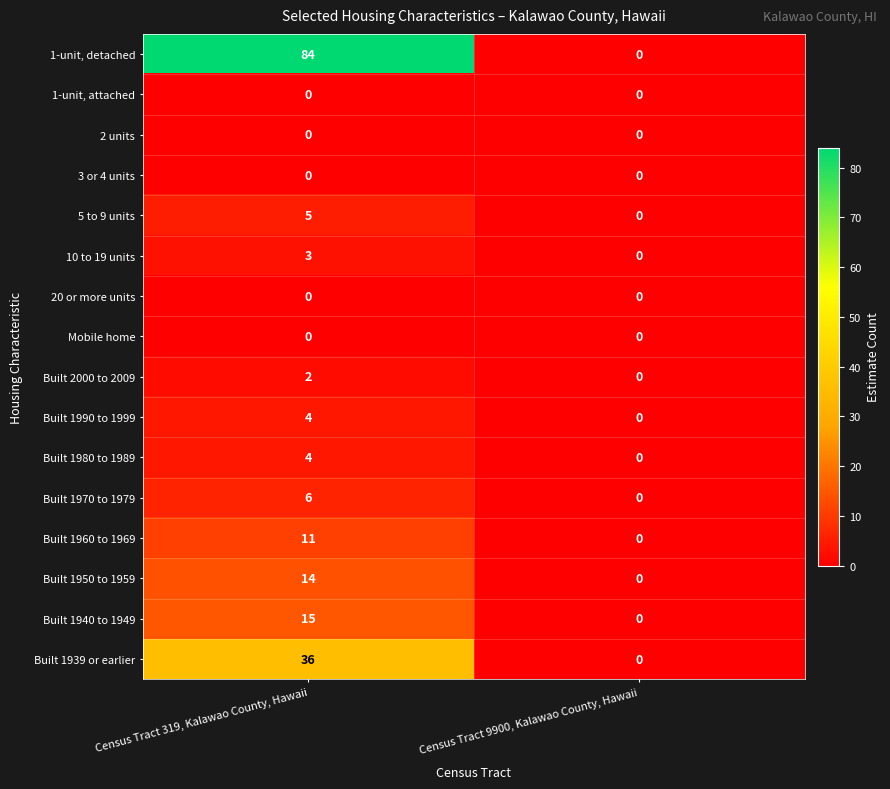

What is the difference between the highest and lowest values at Census Tract 319, Kalawao County, Hawaii?

84